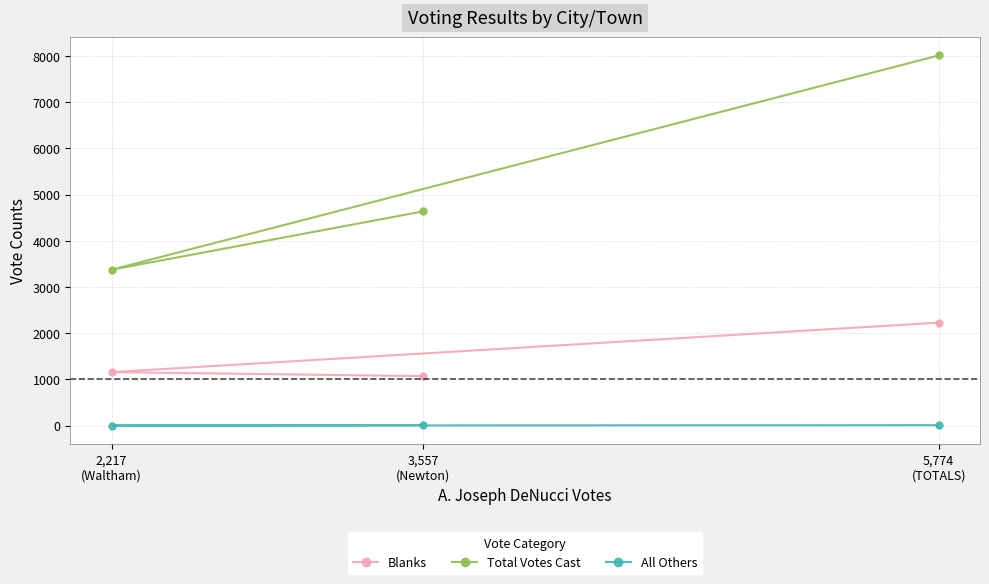

At which label does Blanks reach its minimum?

3,557
(Newton)